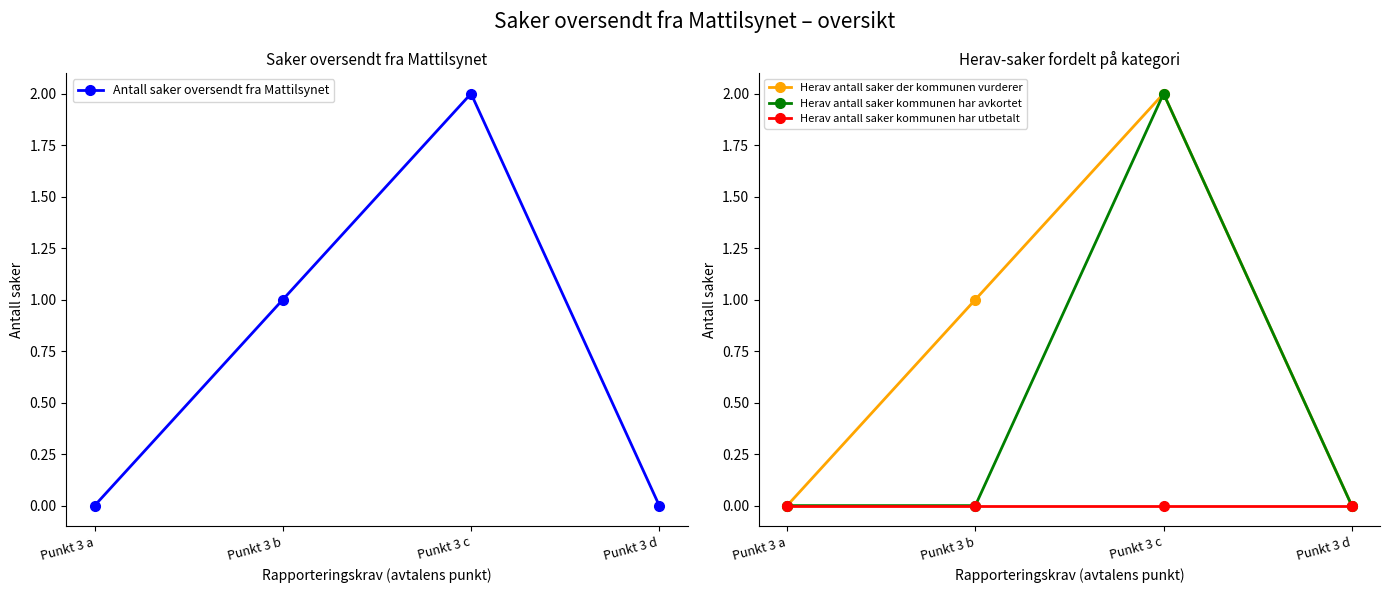

True or false: Herav antall saker der kommunen vurderer and Antall saker oversendt fra Mattilsynet cross at least once.

False